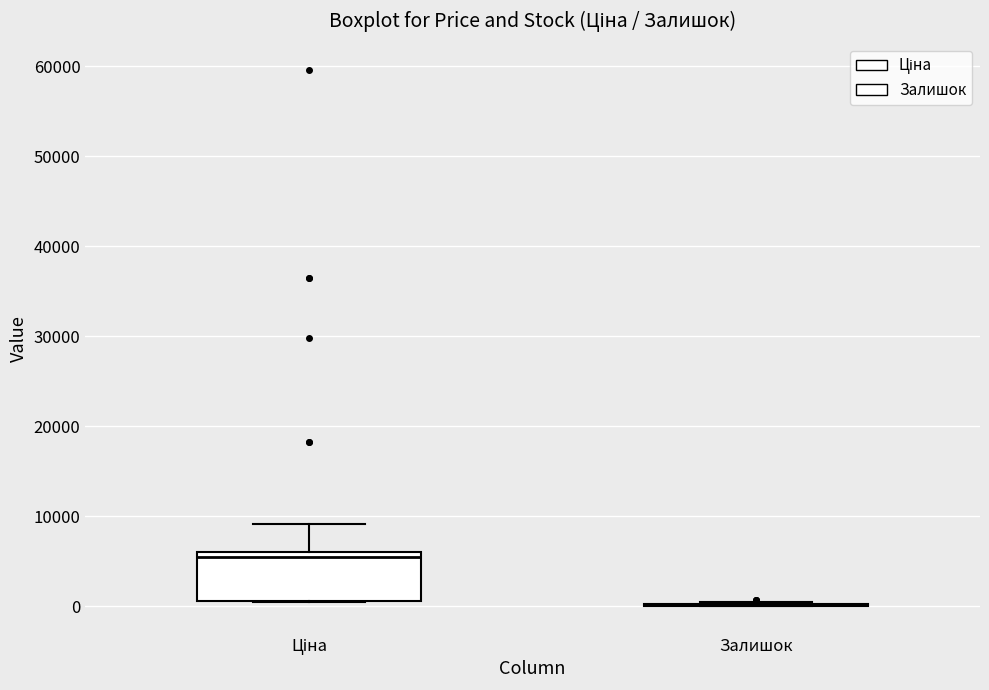

Reading left to right, read every box against the y-axis: the position of its median line, the range the box covers, and the ends of its whiskers. The values are not printed on the chart, so give them approximately, as read against the axis.

Ціна: median 5000, box 1000 to 6000, whiskers 0 to 9000
Залишок: box collapsed to a line at 0, whiskers 0 to 0